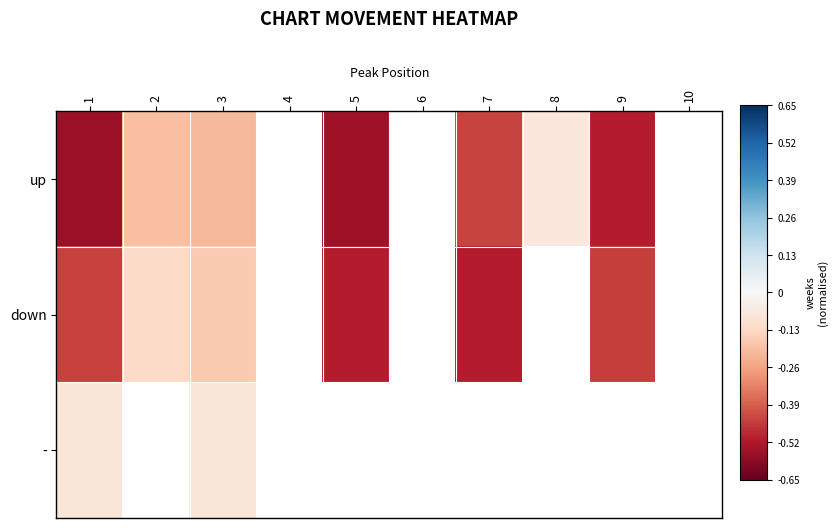

List the series in order of their peak value, highest first.

up, -, down